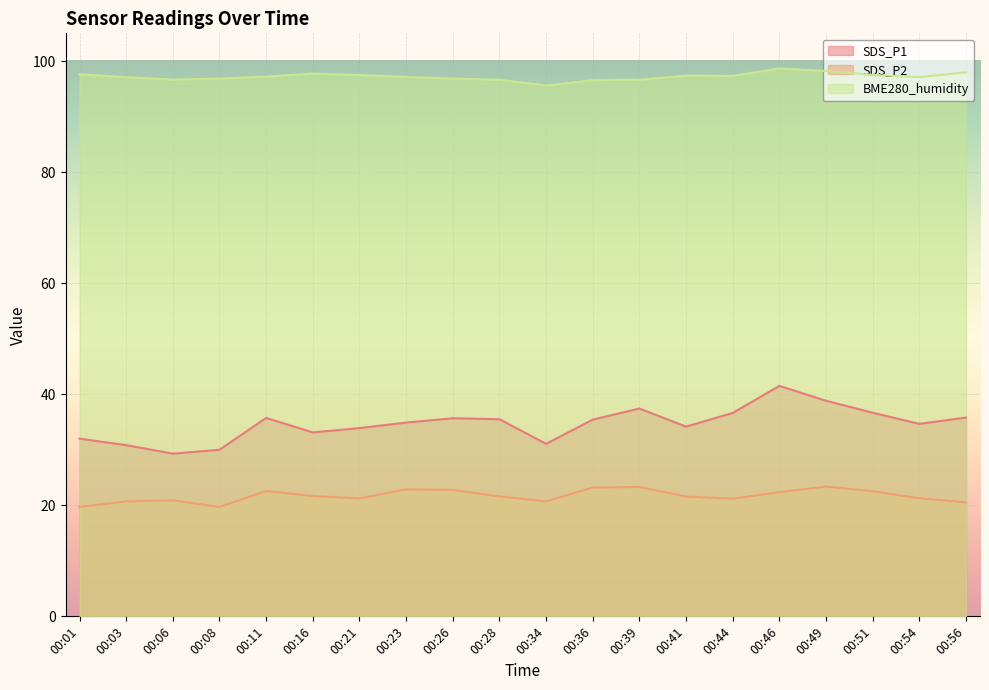

True or false: BME280_humidity and SDS_P2 intersect in this chart.

False